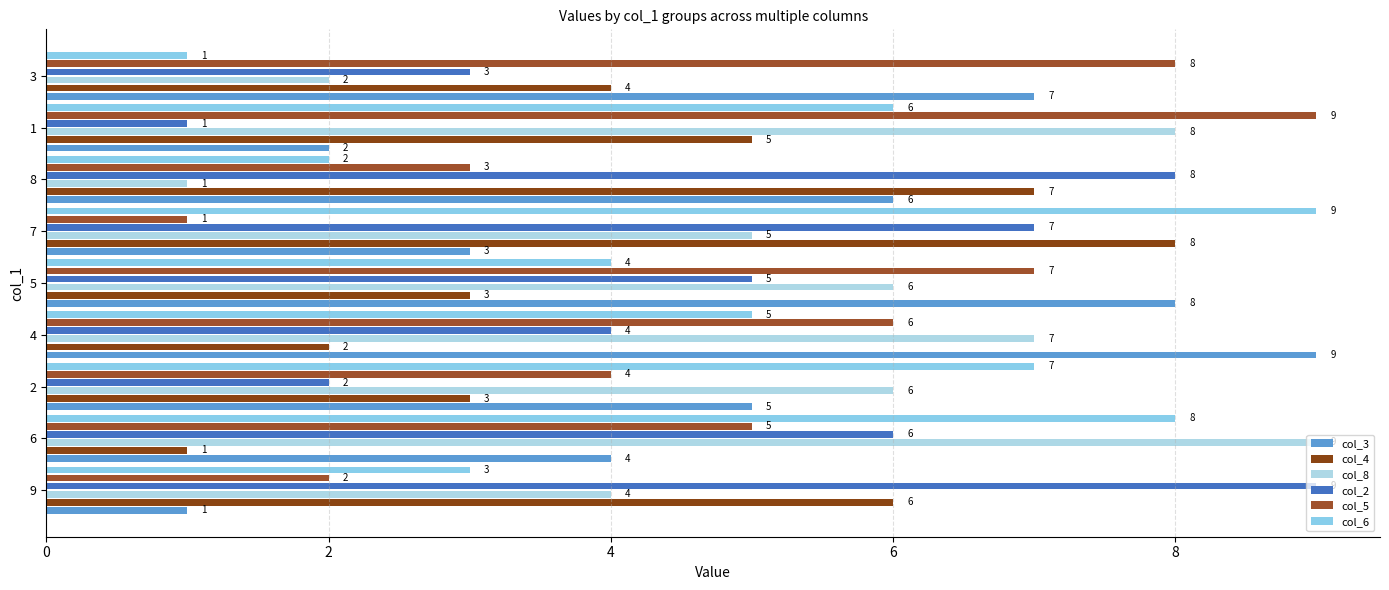

How many col_3 values are between 3 and 7?

5